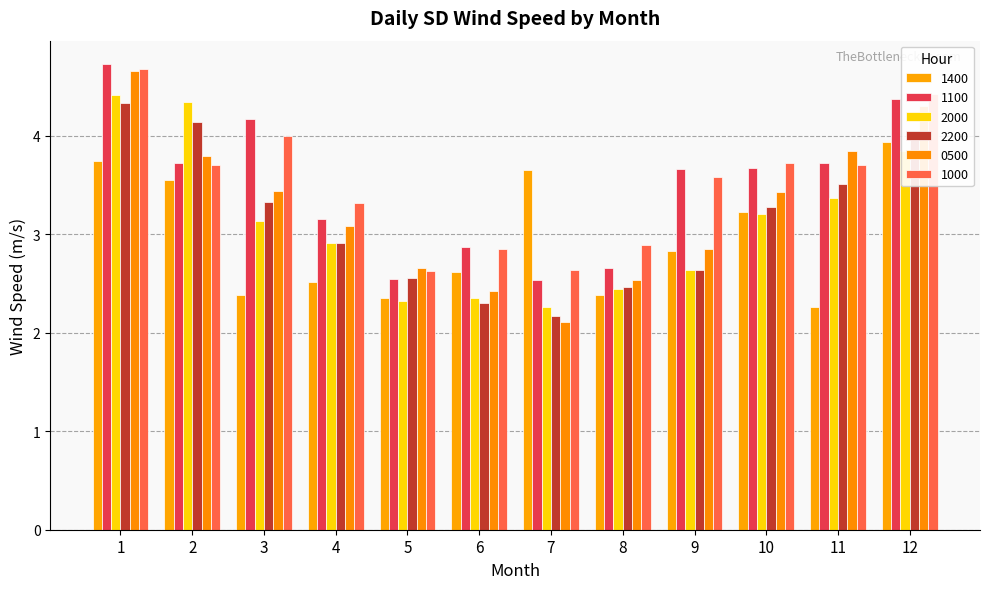

At which label does 0500 first exceed 3?

1